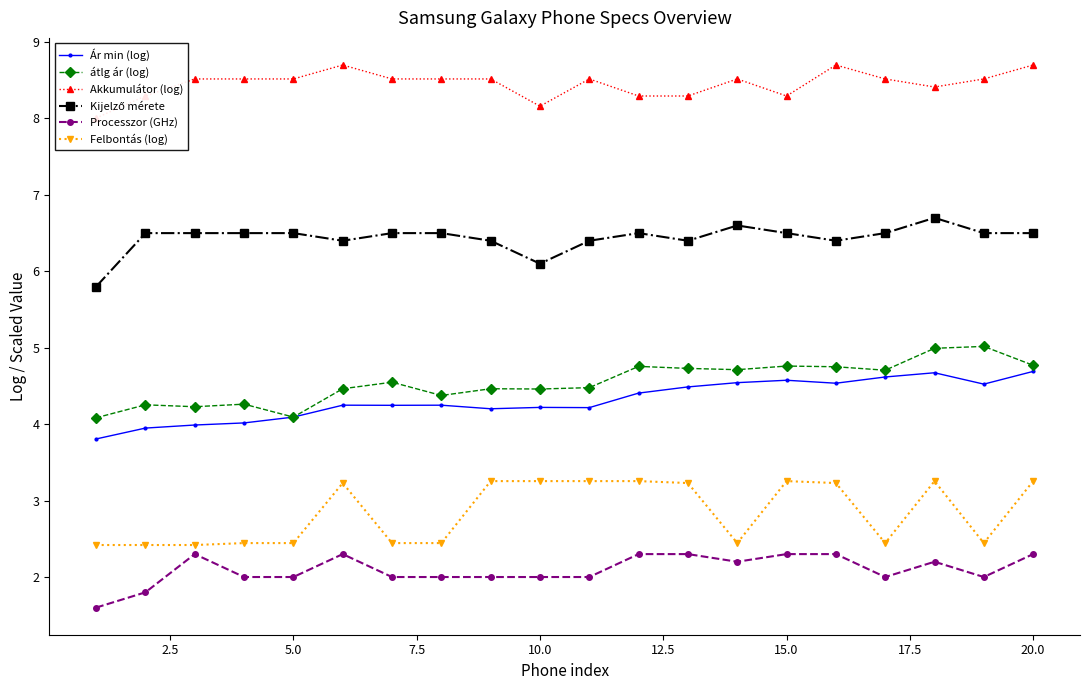

True or false: Processzor (GHz) has more than 2 points higher than both neighbors.

True